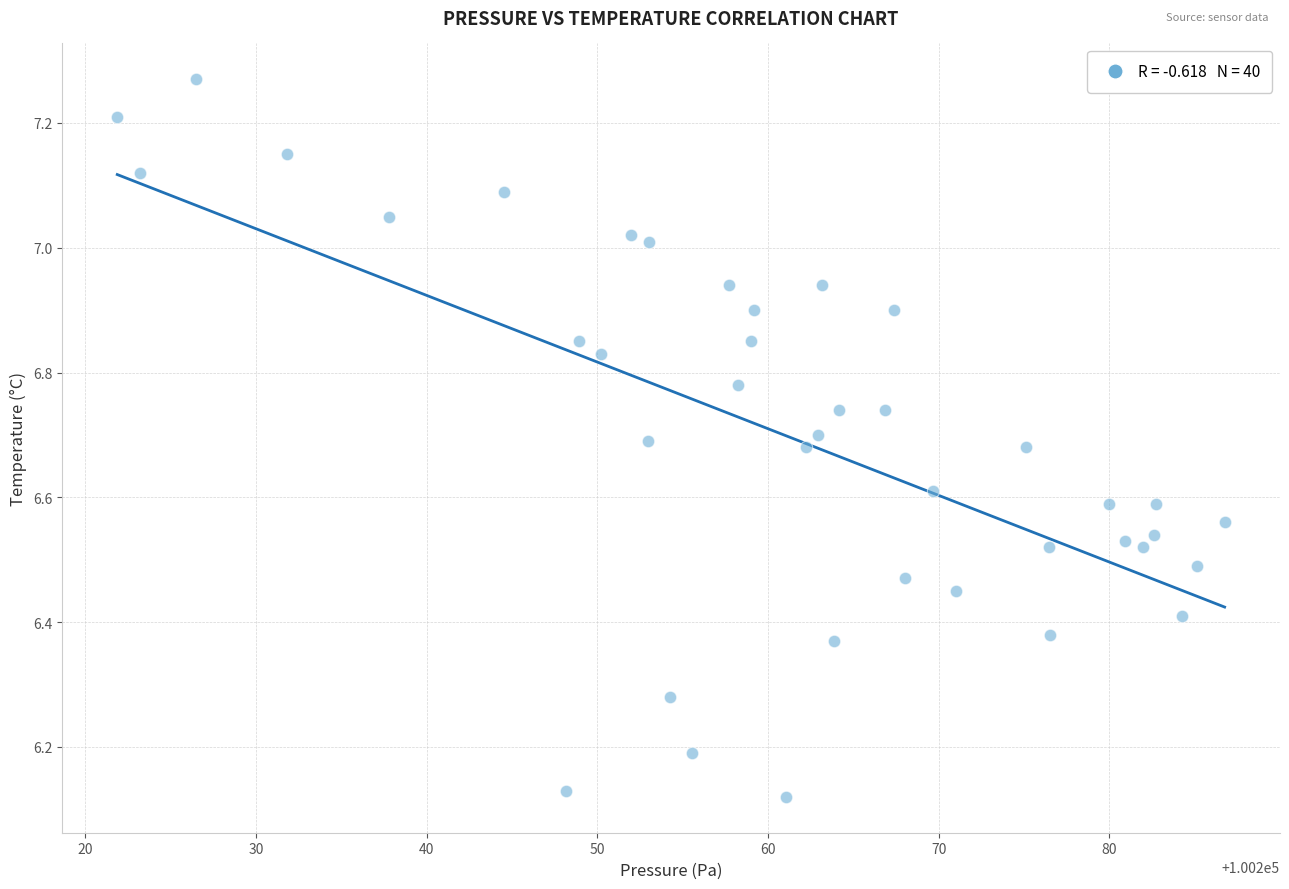

What is the range of X values (max minus min)?

64.9